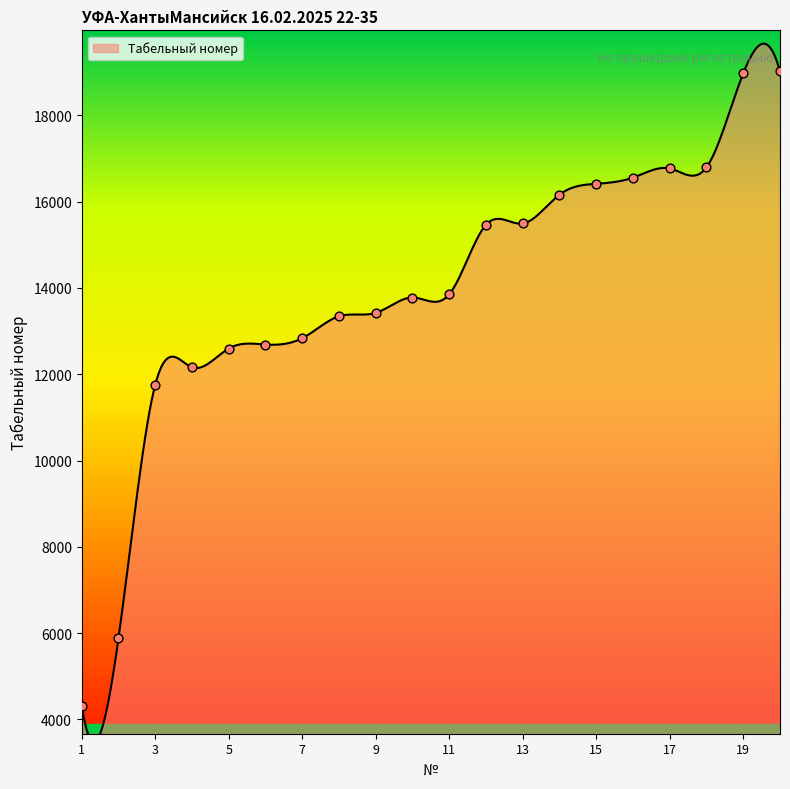

Between 13 and 17, which is larger?

17